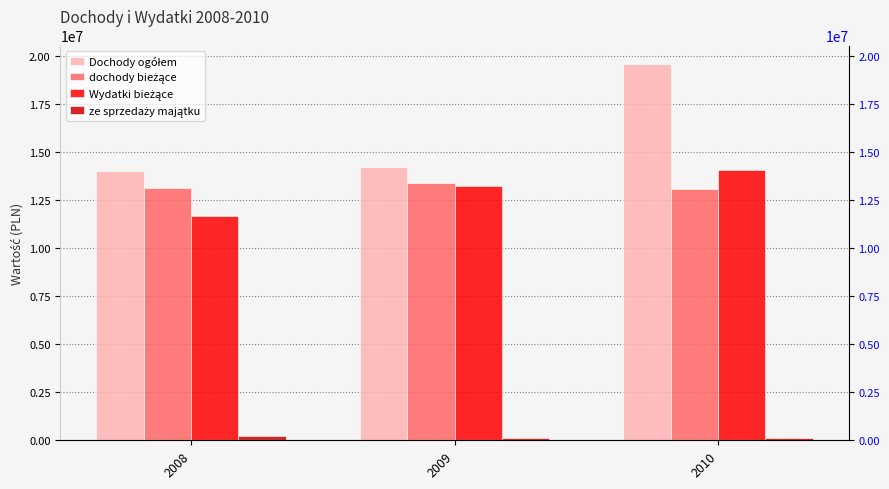

How many data points in Dochody ogółem are less than 14230011?

1